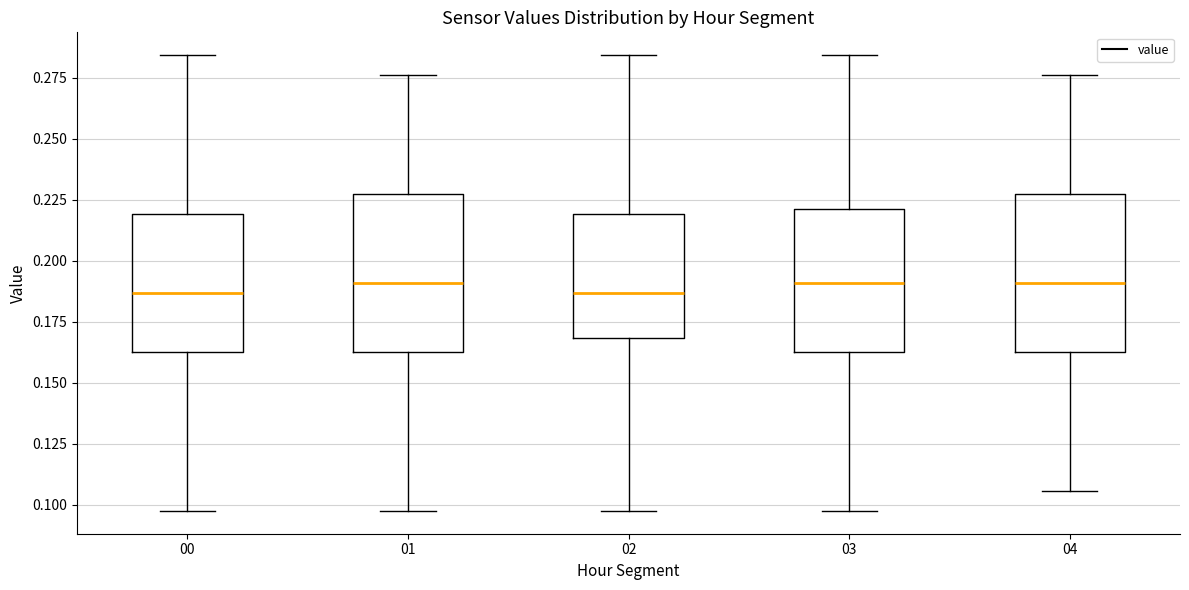

Reading left to right, transcribe this box plot: for each box, give where its median line is, the range the box spans, and where its two whiskers end, as read against the y-axis. The values are not printed on the chart, so give them approximately, as read against the axis.

00: median 0.185, box 0.160 to 0.220, whiskers 0.095 to 0.285
01: median 0.190, box 0.160 to 0.225, whiskers 0.095 to 0.275
02: median 0.185, box 0.170 to 0.220, whiskers 0.095 to 0.285
03: median 0.190, box 0.160 to 0.220, whiskers 0.095 to 0.285
04: median 0.190, box 0.160 to 0.225, whiskers 0.105 to 0.275